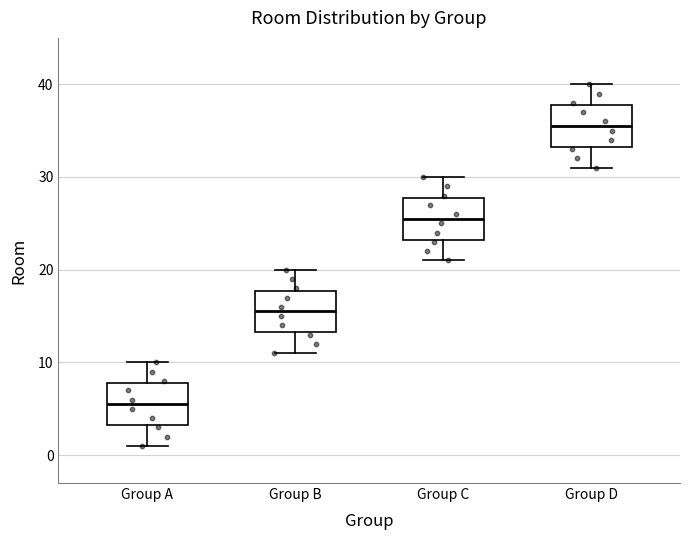

Where does the median line of the box for Group A sit on the y-axis? The values are not printed on the chart, so give them approximately, as read against the axis.

6